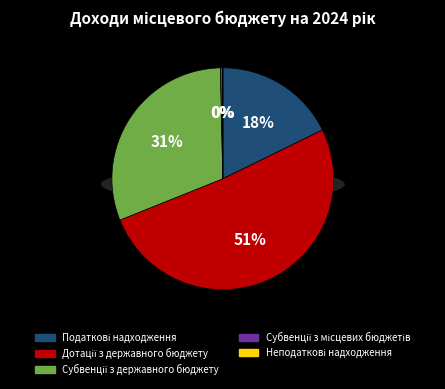

Is it true that Дотації з державного бюджету is 51% of the pie?

True